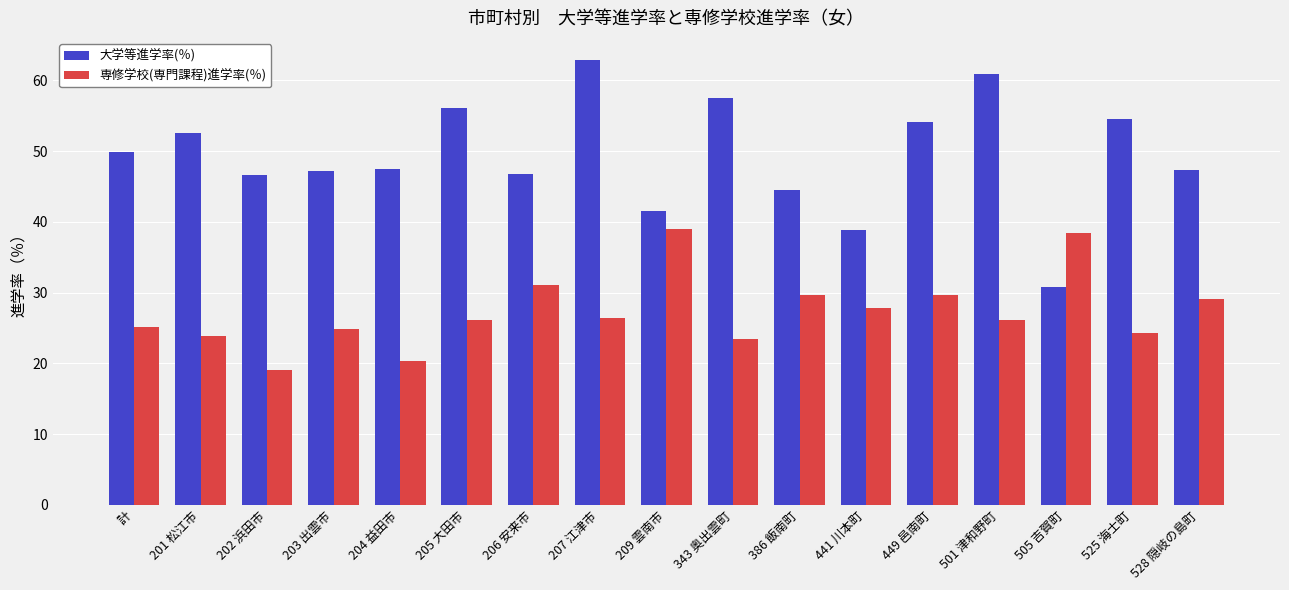

Which category has the lowest value across all series?

202 浜田市